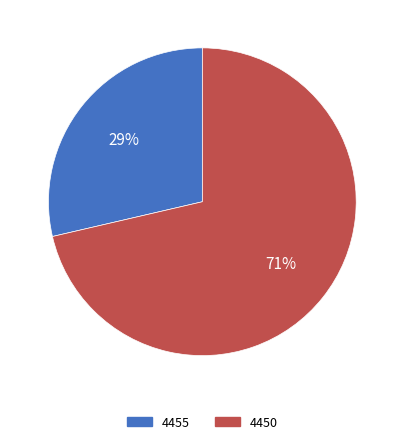

Which has a higher value, 4450 or 4455?

4450